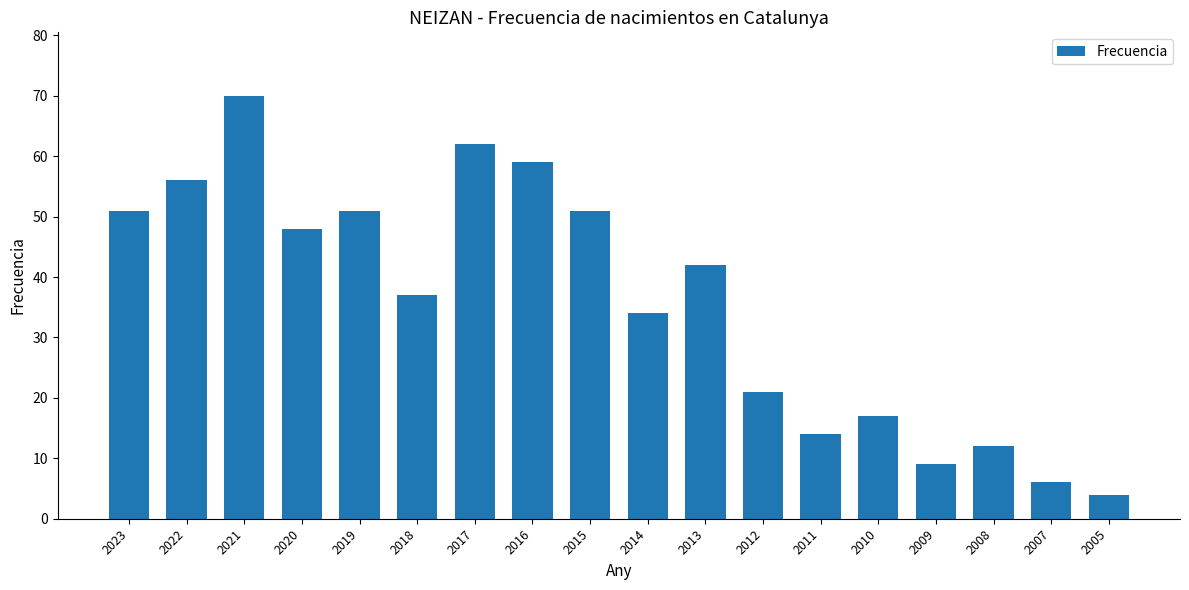

What is the difference between the maximum and minimum values?

66